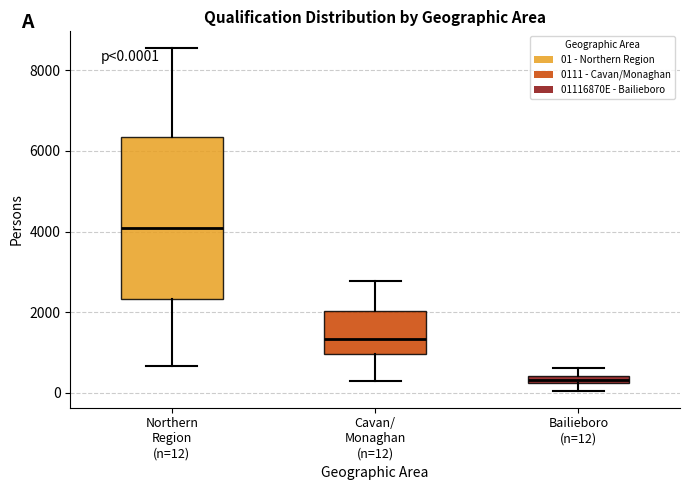

Which box has the lowest median line?

Bailieboro (n=12)